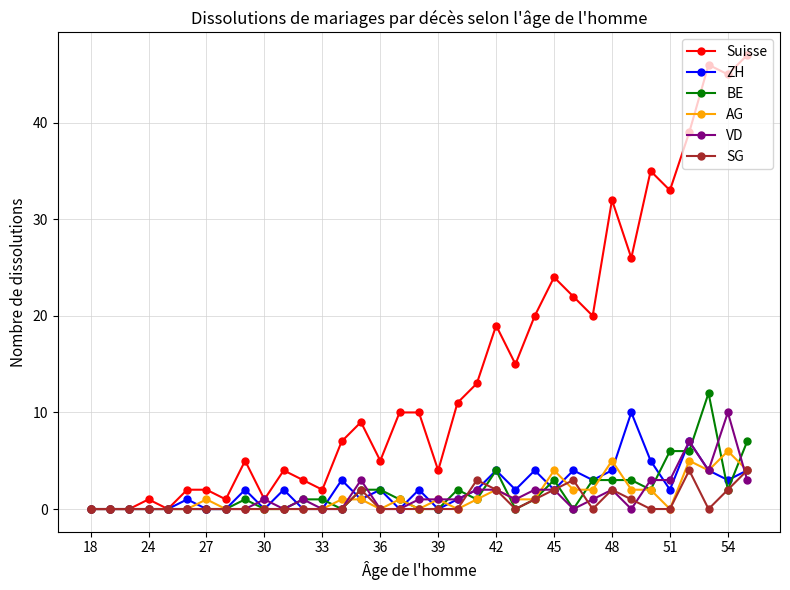

True or false: Suisse has more than 1 interior local peaks.

True